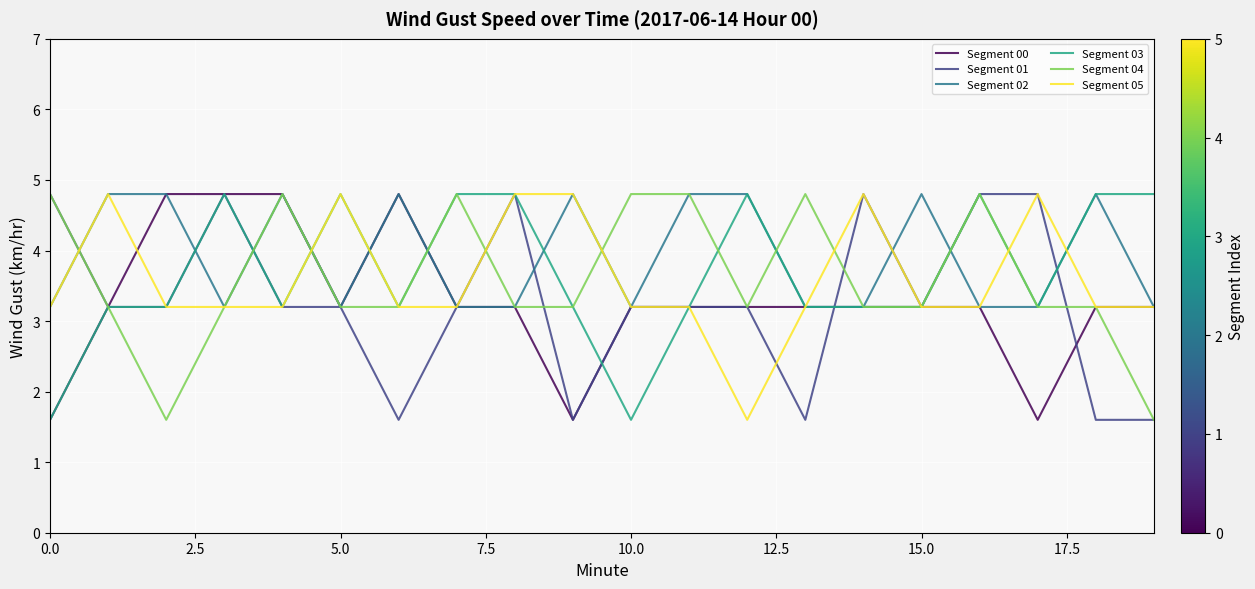

Does the chart display data point markers on the line(s)?

No